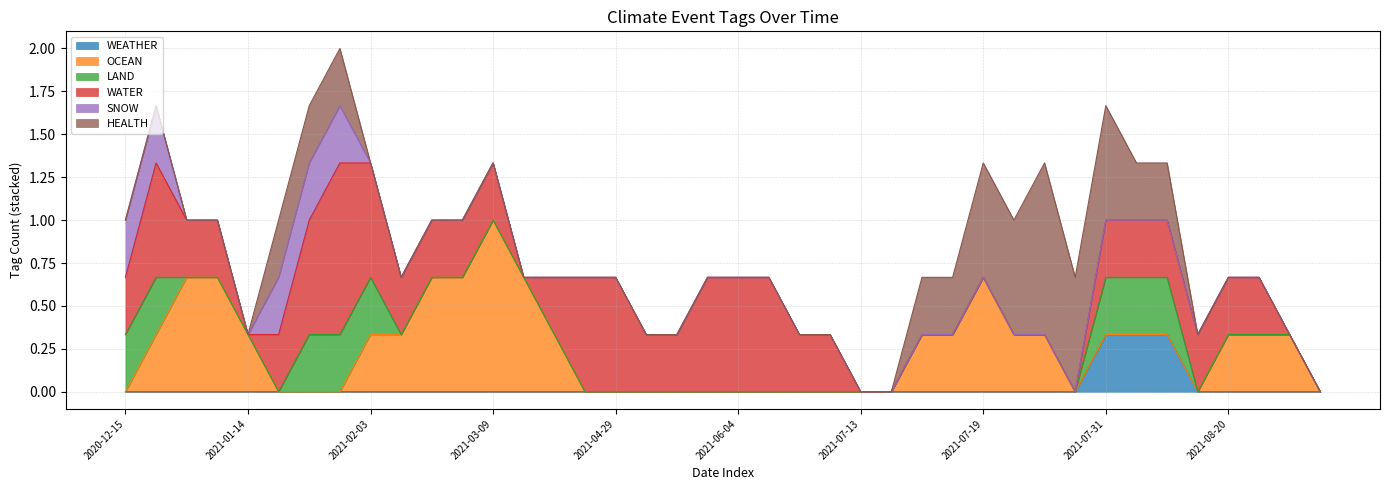

Does the chart have visible grid lines?

Yes